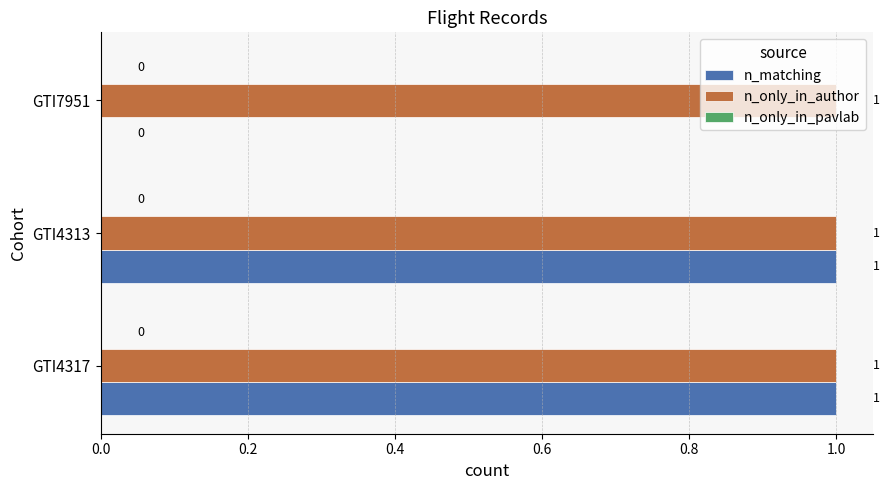

Which series has the largest total across all categories?

n_only_in_author